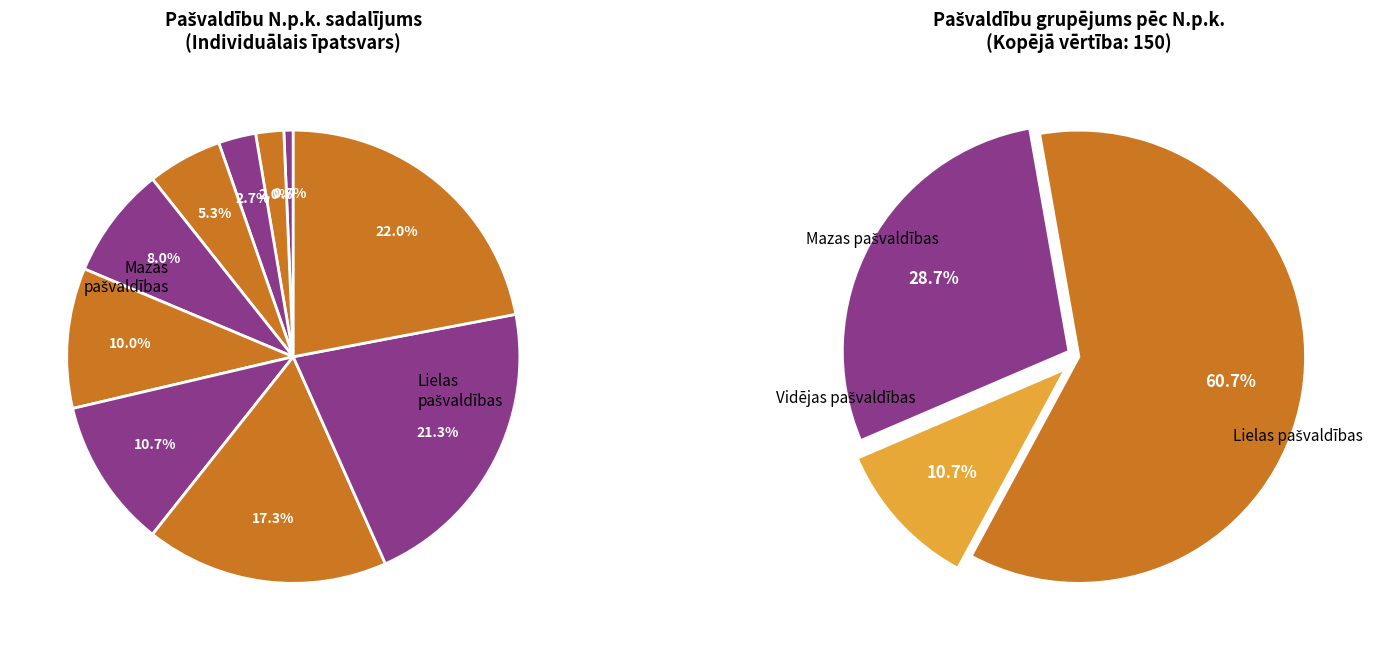

What percentage is the Aizputes novada pašvaldība slice, to the nearest percent?

3%